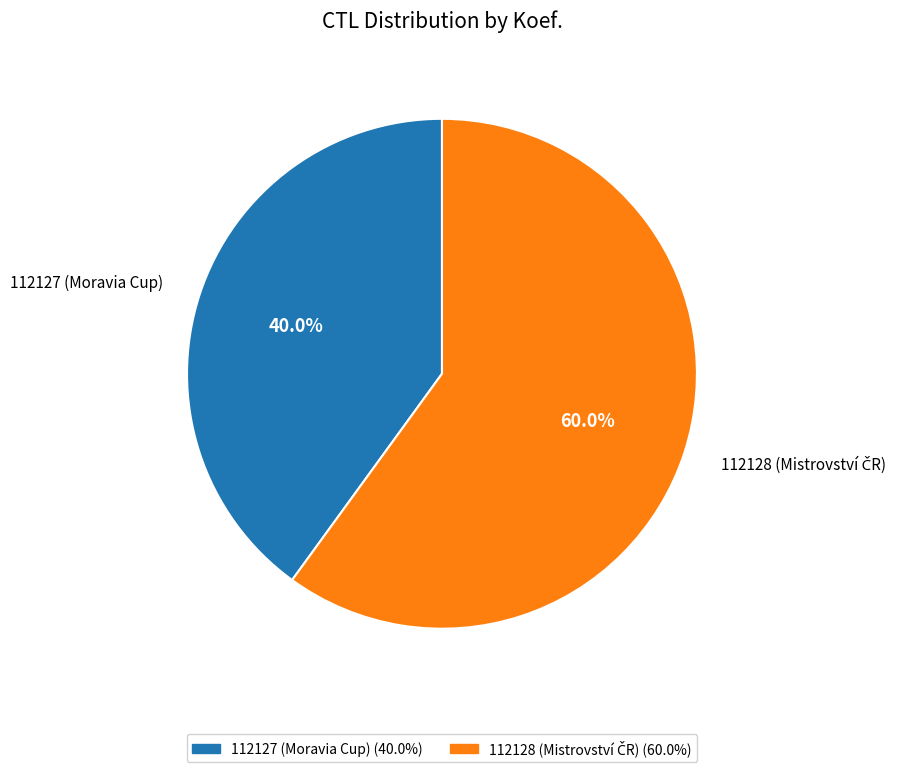

How many segments does this pie chart have?

2